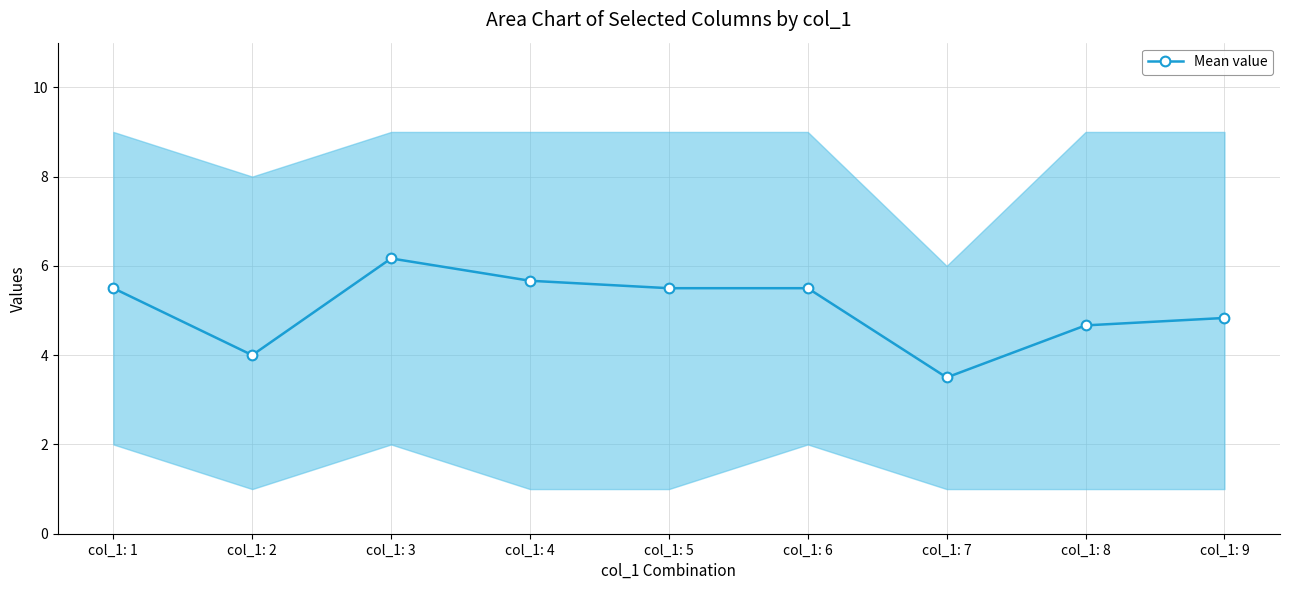

Between col_1: 5 and col_1: 3, which is larger?

col_1: 3